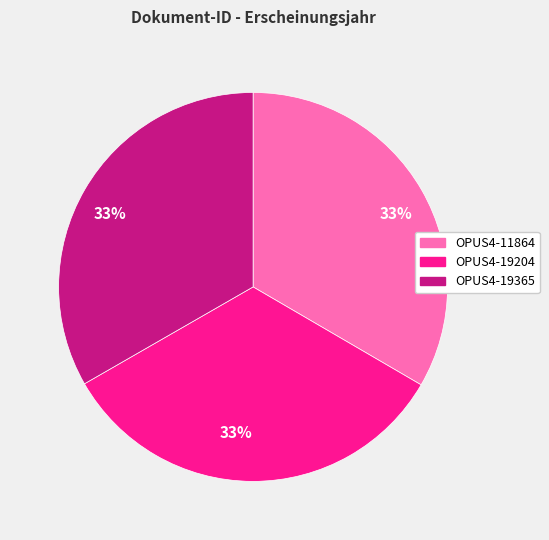

Does any single category account for the majority?

No